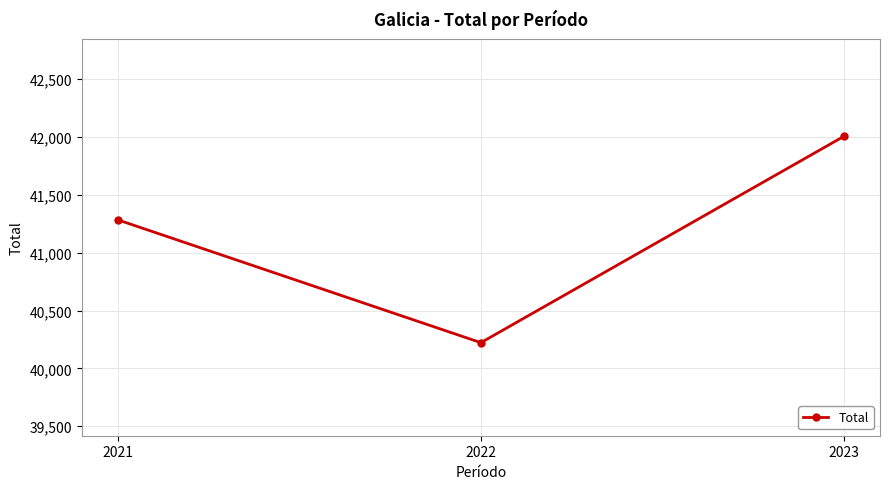

At which label is the value closest to 41113?

2021